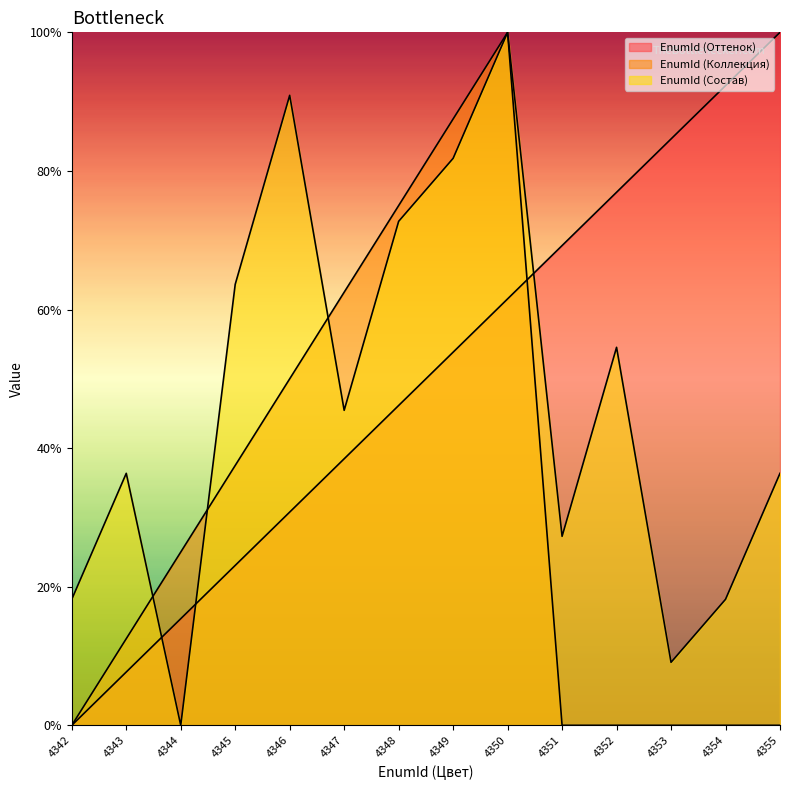

Rank the categories by EnumId (Коллекция) value from highest to lowest.

4350, 4349, 4348, 4347, 4346, 4345, 4344, 4343, 4342, 4351, 4352, 4353, 4354, 4355